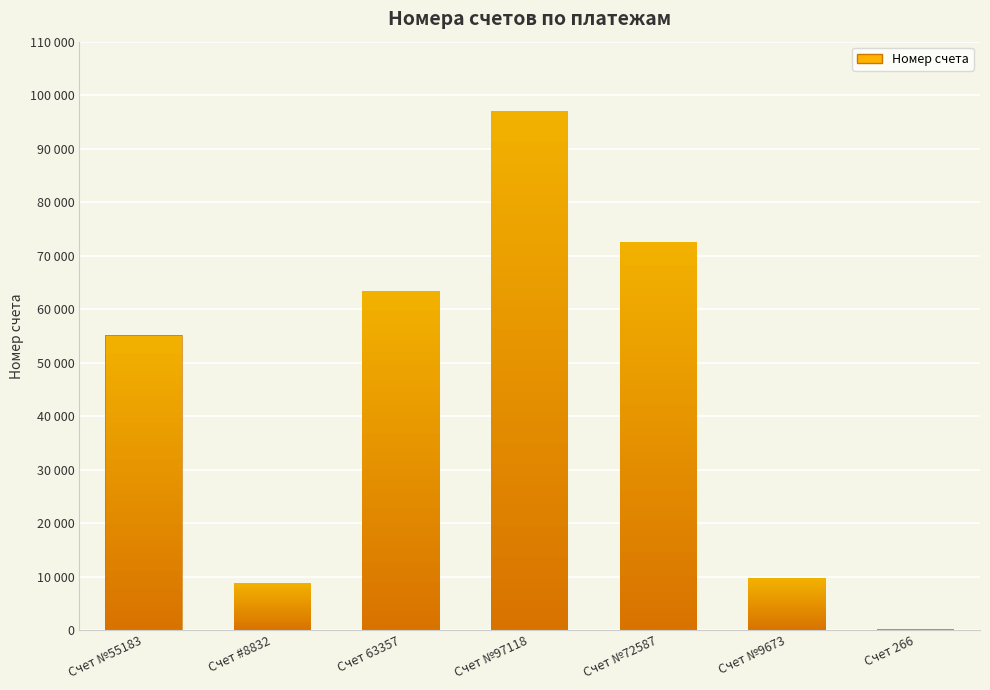

The value at Счет 266 is 266. True or false?

True